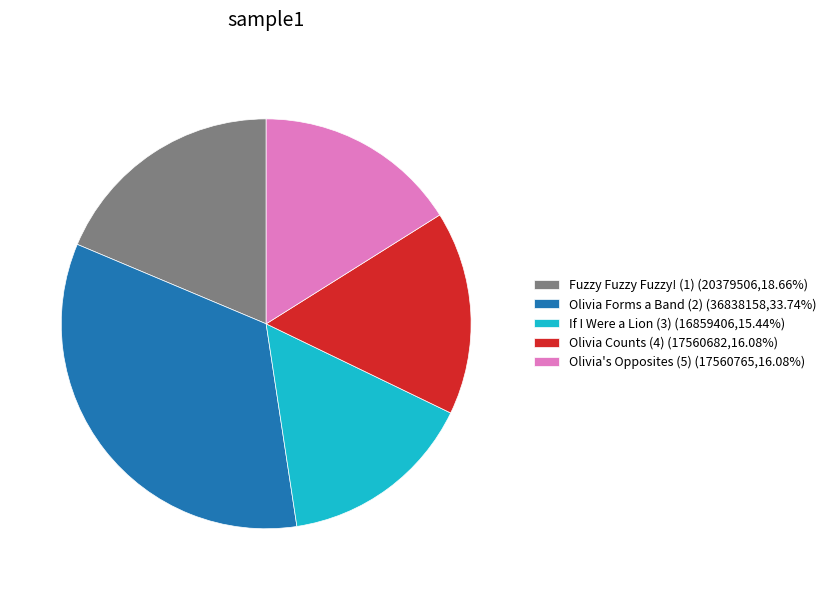

Which category has the smallest portion of the pie?

If I Were a Lion (3)